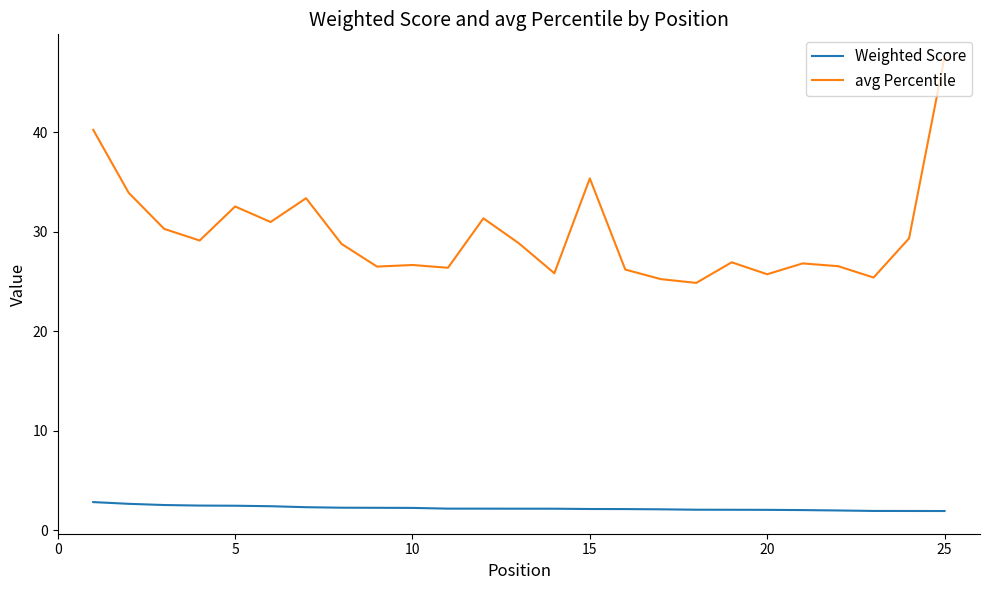

Does the chart display data point markers on the line(s)?

No